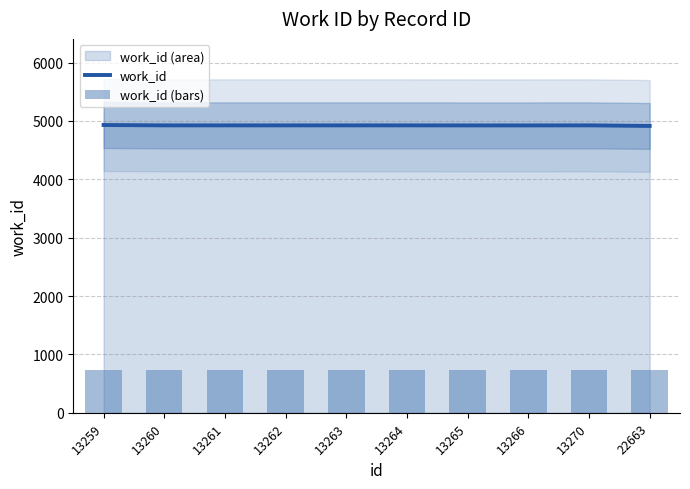

Reading left to right, extract all data points from this chart.

work_id: 4930.0	4924.0	4924.0	4924.0	4924.0	4924.0	4923.0	4923.0	4924.0	4914.0
work_id (bars): 739.5	738.6	738.6	738.6	738.6	738.6	738.4	738.4	738.6	737.1